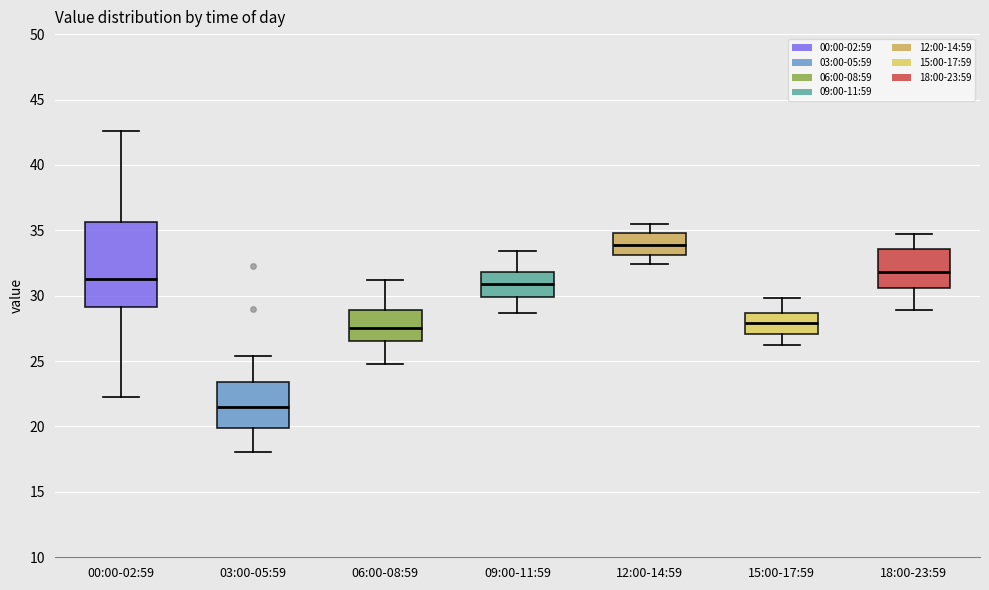

Reading left to right, read every box against the y-axis: the position of its median line, the range the box covers, and the ends of its whiskers. The values are not printed on the chart, so give them approximately, as read against the axis.

00:00-02:59: median 31.5, box 29.0 to 35.5, whiskers 22.5 to 42.5
03:00-05:59: median 21.5, box 20.0 to 23.5, whiskers 18.0 to 25.5
06:00-08:59: median 27.5, box 26.5 to 29.0, whiskers 25.0 to 31.0
09:00-11:59: median 31.0, box 30.0 to 32.0, whiskers 28.5 to 33.5
12:00-14:59: median 34.0, box 33.0 to 35.0, whiskers 32.5 to 35.5
15:00-17:59: median 28.0, box 27.0 to 28.5, whiskers 26.0 to 30.0
18:00-23:59: median 32.0, box 30.5 to 33.5, whiskers 29.0 to 34.5